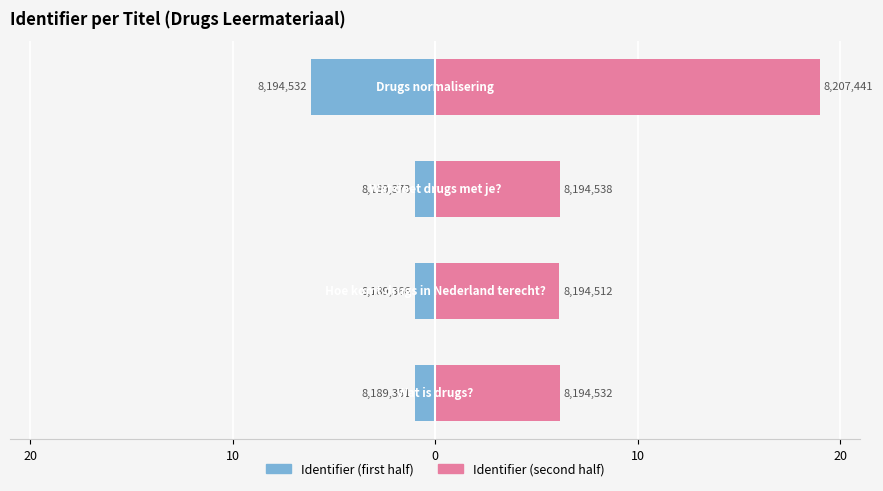

At how many categories does at least one series exceed 17?

1